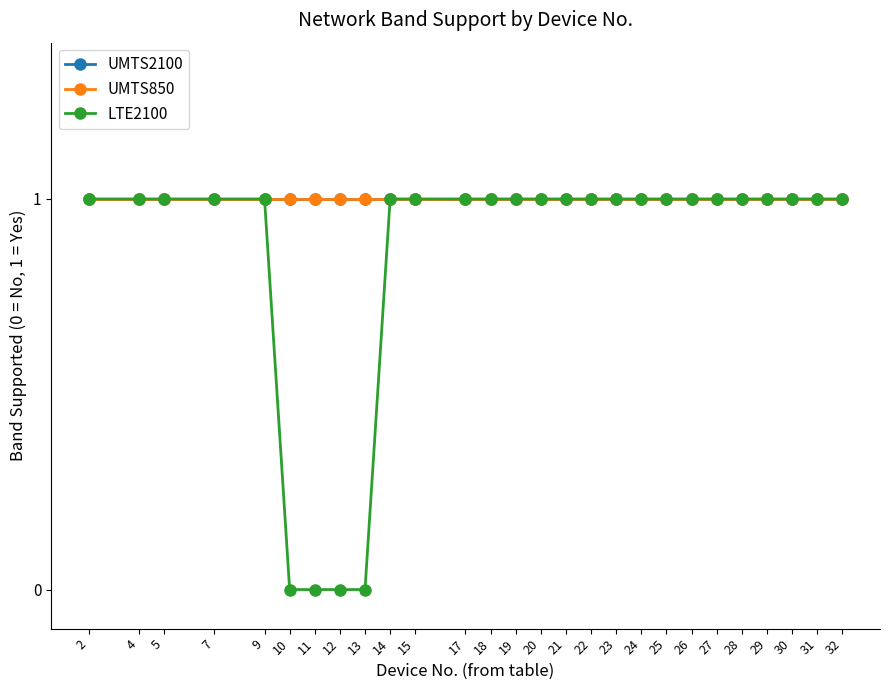

Does the chart have visible grid lines?

No